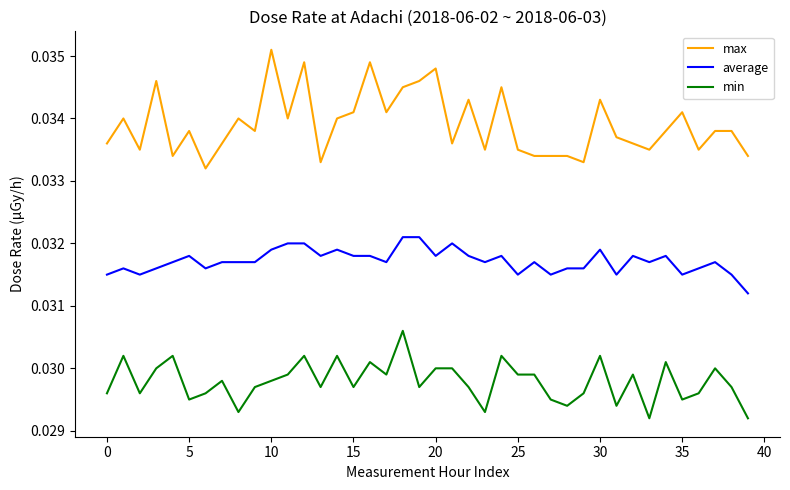

Rank the series by their maximum value, from lowest to highest.

min, average, max